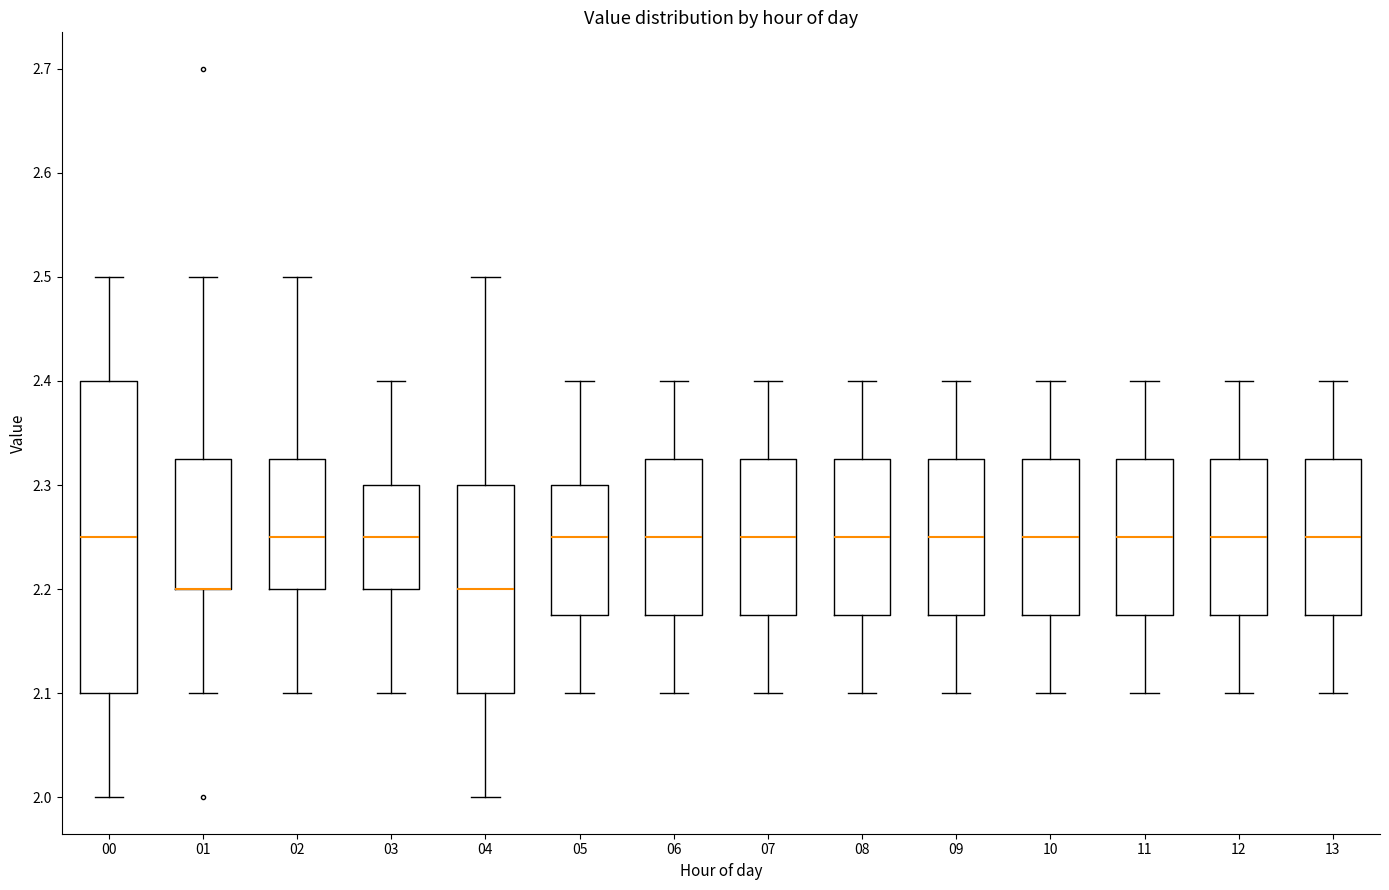

Reading left to right, read every box against the y-axis: the position of its median line, the range the box covers, and the ends of its whiskers. The values are not printed on the chart, so give them approximately, as read against the axis.

00: median 2.25, box 2.10 to 2.40, whiskers 2.00 to 2.50
01: median 2.20 (drawn on the box's lower edge), box 2.20 to 2.33, whiskers 2.10 to 2.50
02: median 2.25, box 2.20 to 2.33, whiskers 2.10 to 2.50
03: median 2.25, box 2.20 to 2.30, whiskers 2.10 to 2.40
04: median 2.20, box 2.10 to 2.30, whiskers 2.00 to 2.50
05: median 2.25, box 2.18 to 2.30, whiskers 2.10 to 2.40
06: median 2.25, box 2.18 to 2.33, whiskers 2.10 to 2.40
07: median 2.25, box 2.18 to 2.33, whiskers 2.10 to 2.40
08: median 2.25, box 2.18 to 2.33, whiskers 2.10 to 2.40
09: median 2.25, box 2.18 to 2.33, whiskers 2.10 to 2.40
10: median 2.25, box 2.18 to 2.33, whiskers 2.10 to 2.40
11: median 2.25, box 2.18 to 2.33, whiskers 2.10 to 2.40
12: median 2.25, box 2.18 to 2.33, whiskers 2.10 to 2.40
13: median 2.25, box 2.18 to 2.33, whiskers 2.10 to 2.40